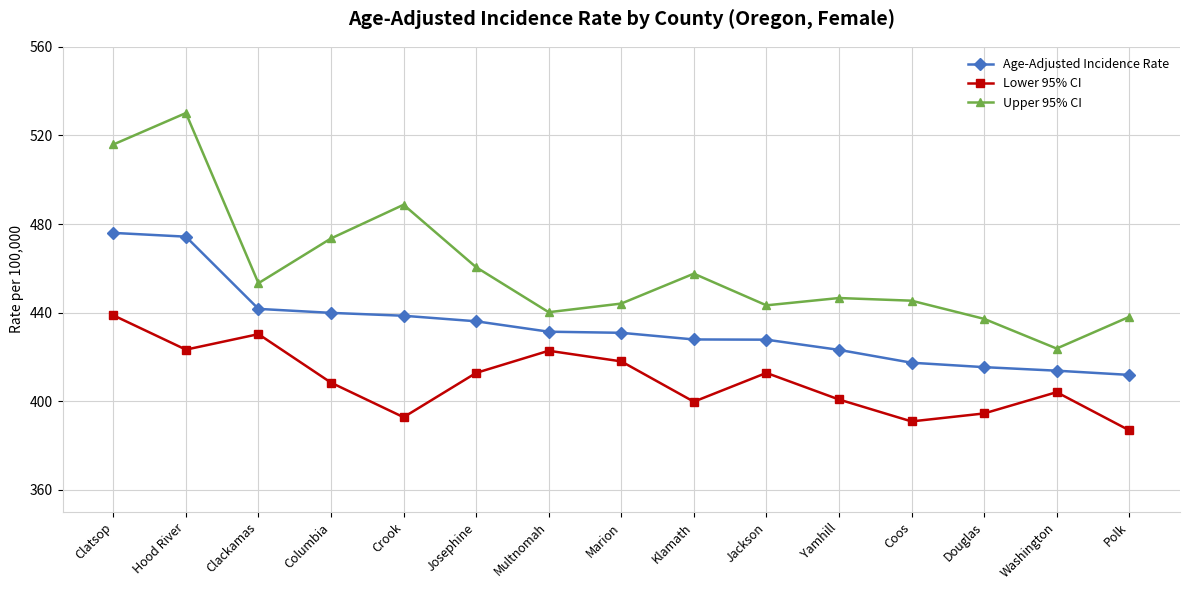

Does the chart display data point markers on the line(s)?

Yes